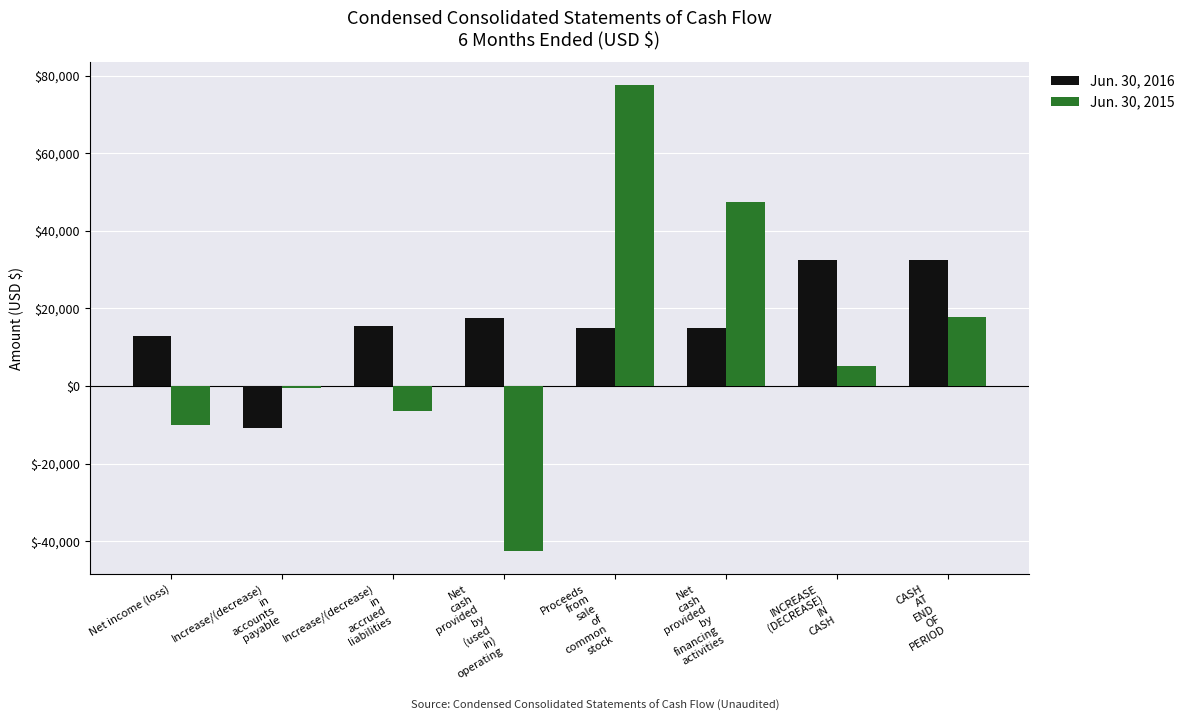

What are all the series names shown in the legend?

Jun. 30, 2016, Jun. 30, 2015